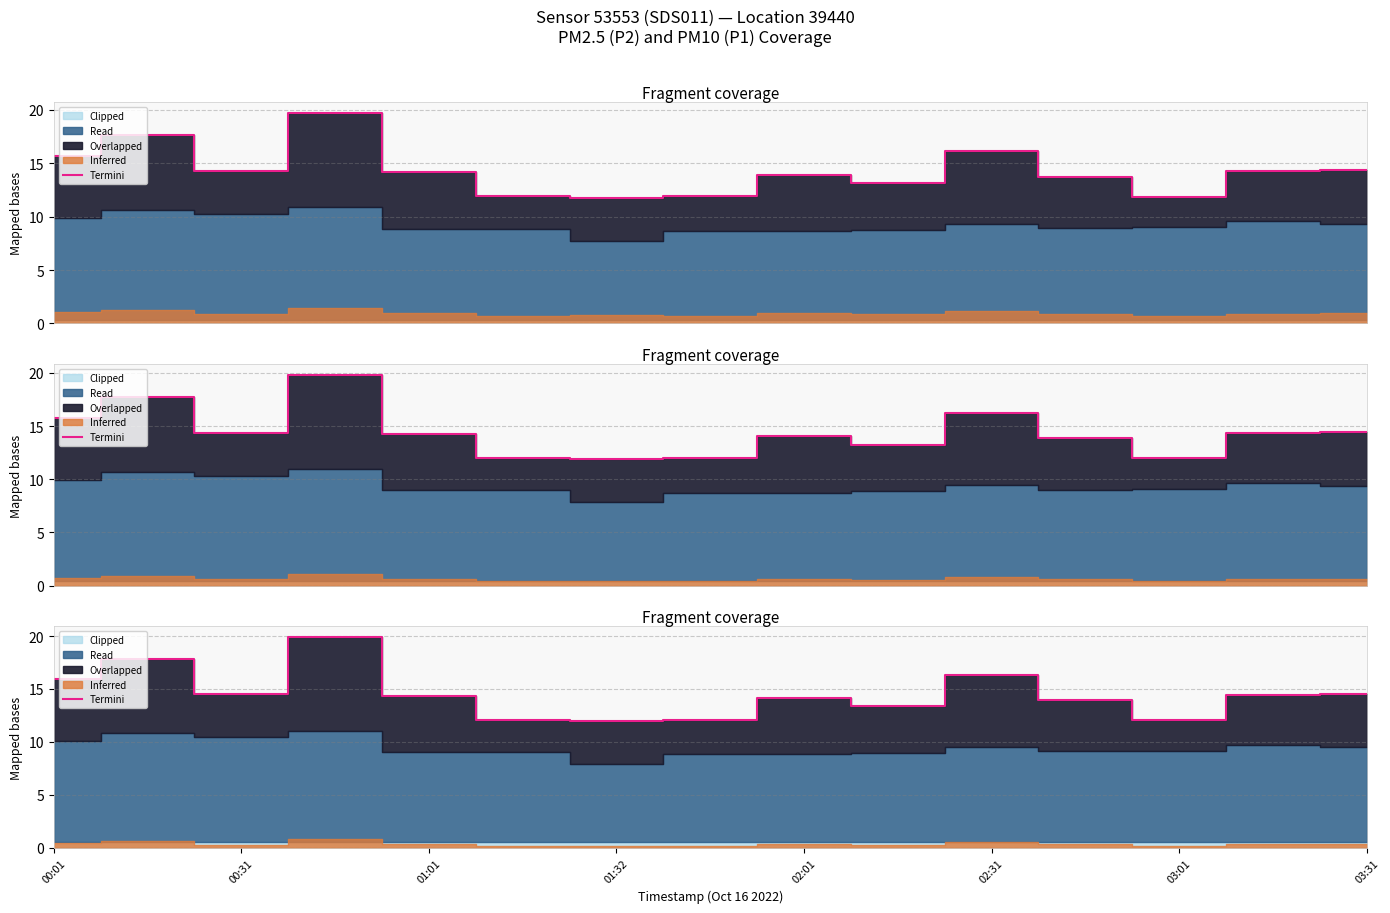

Where is the data nearest to the value 15?

03:31